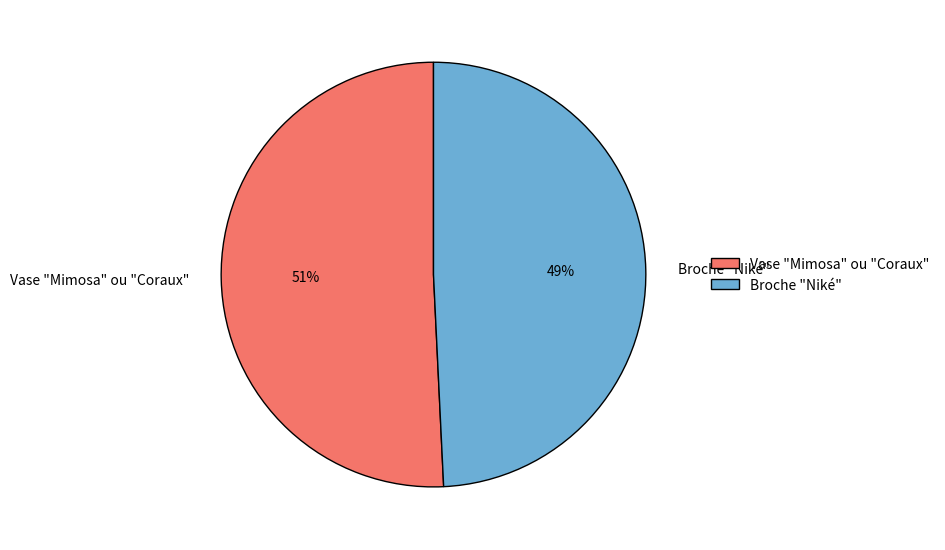

Which category accounts for the majority?

Vase "Mimosa" ou "Coraux"